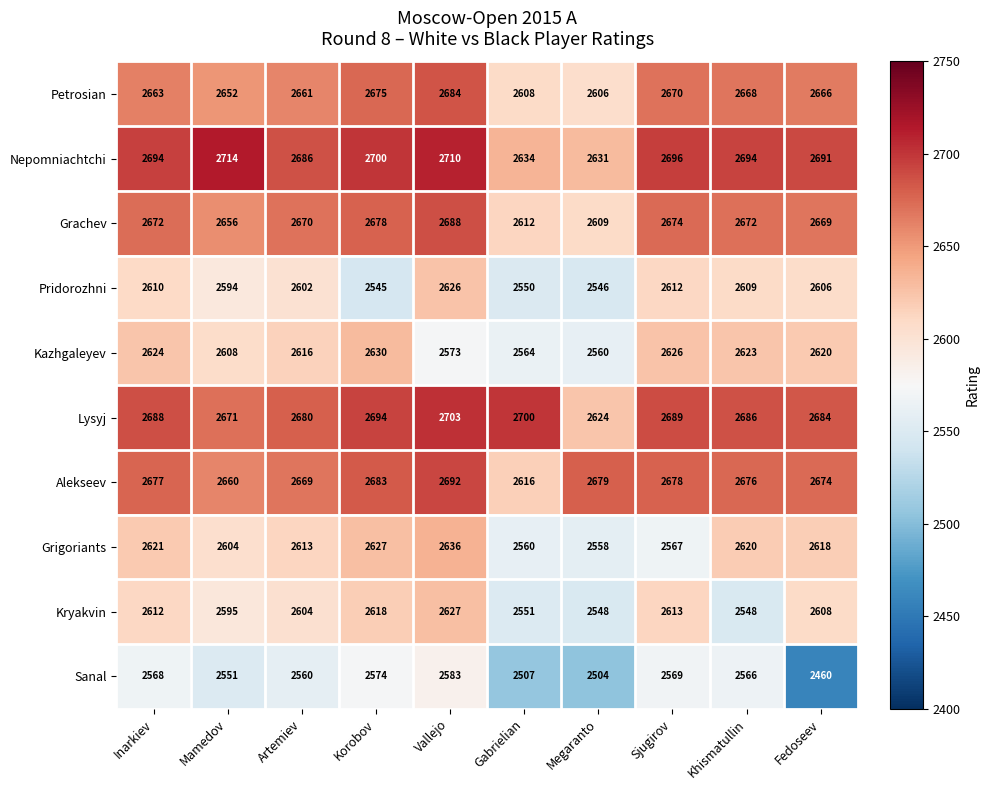

What is the total value across all series at Inarkiev?

26429